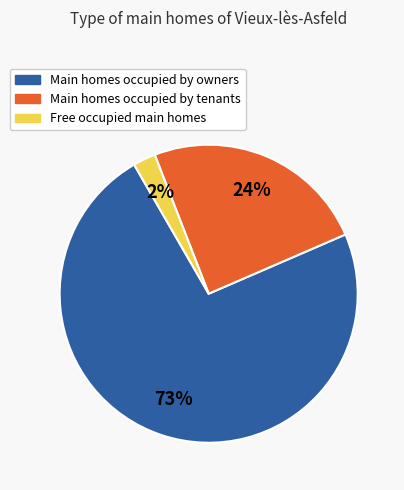

Is it true that Free occupied main homes is 2% of the pie?

True